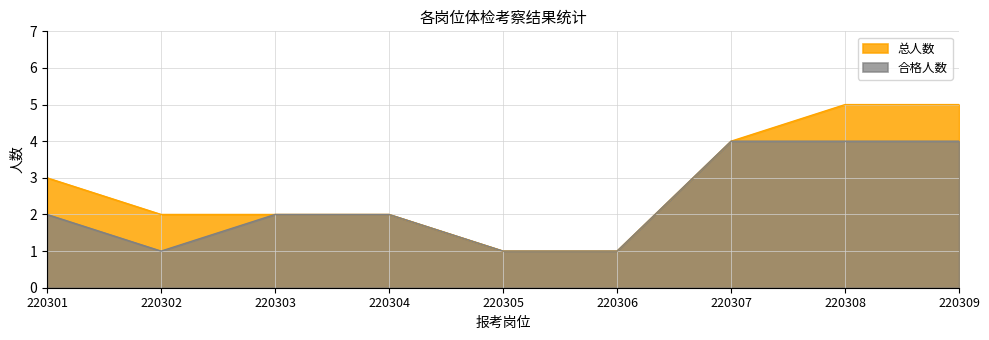

How many distinct data groups are displayed?

2